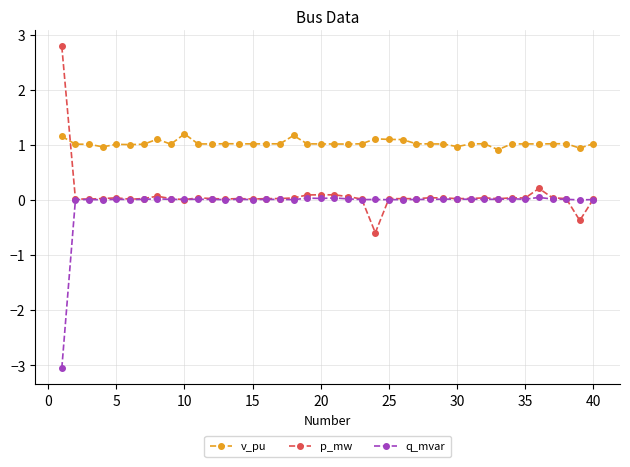

Rank the series by their maximum value, from lowest to highest.

q_mvar, v_pu, p_mw